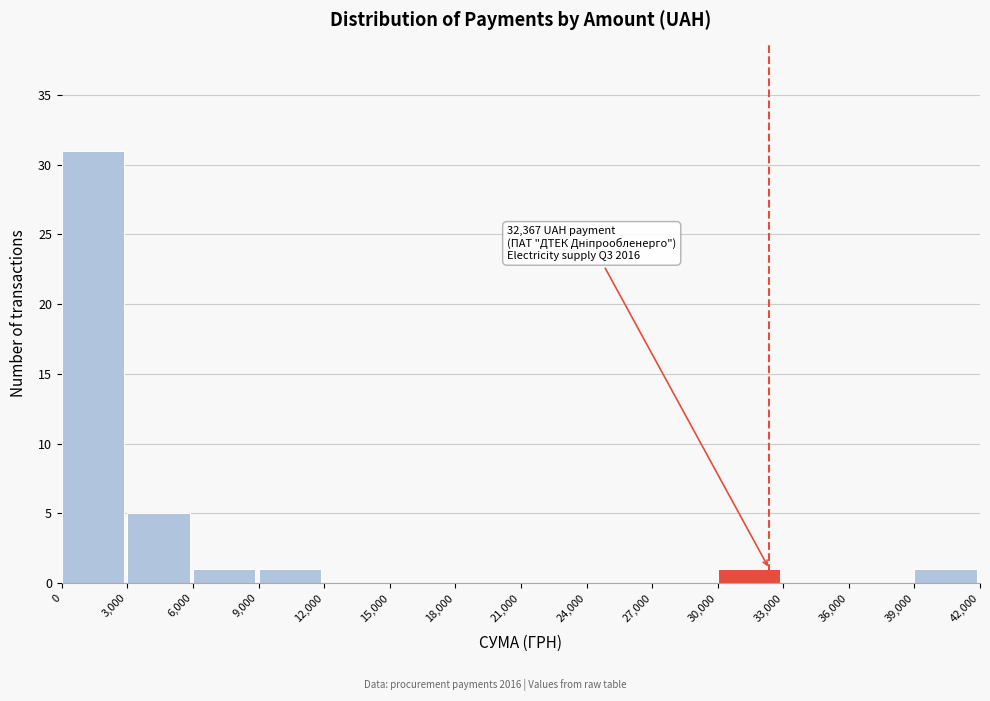

Over which range of the x-axis is the bar tallest?

0 to 3,000